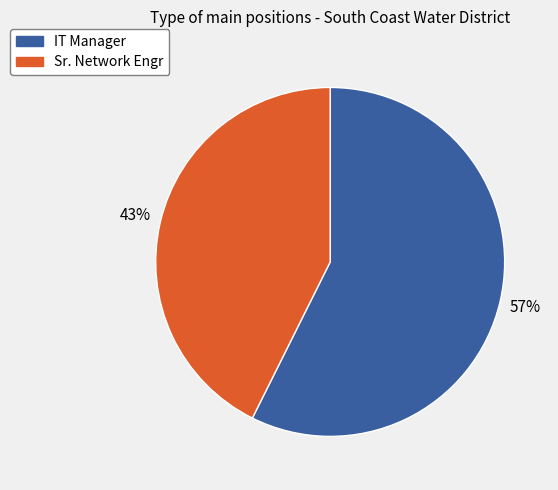

What percentage is the Sr. Network Engr slice, to the nearest percent?

43%